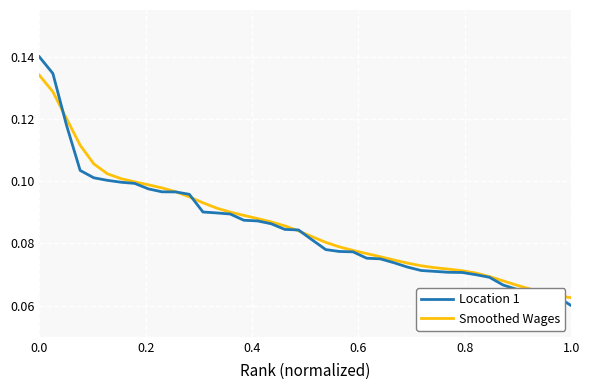

Which series has the largest range (max minus min)?

Location 1